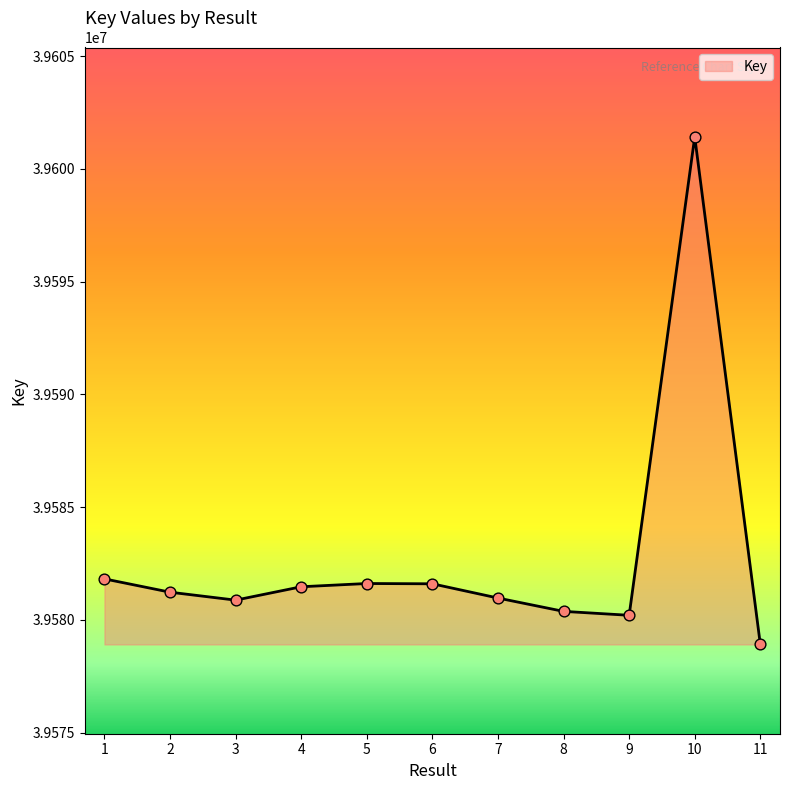

Between 8 and 4, which is larger?

4